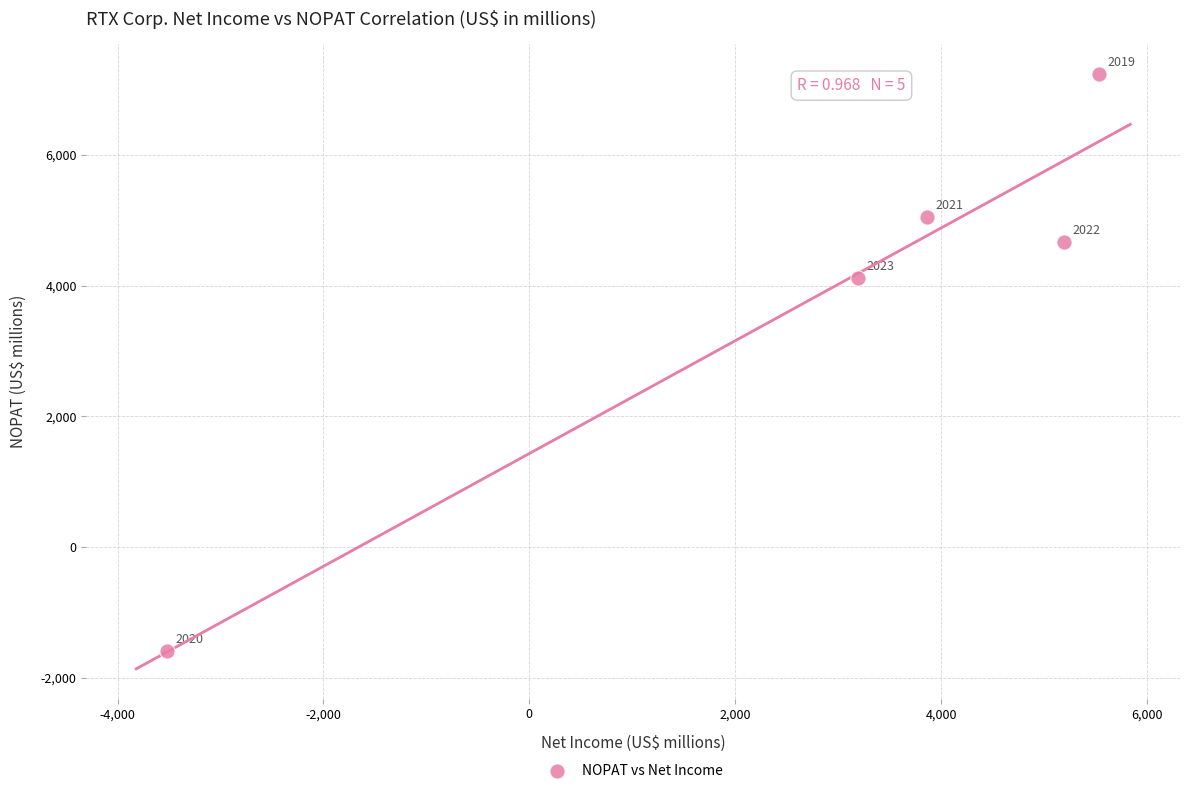

What is the range of X values (max minus min)?

9056